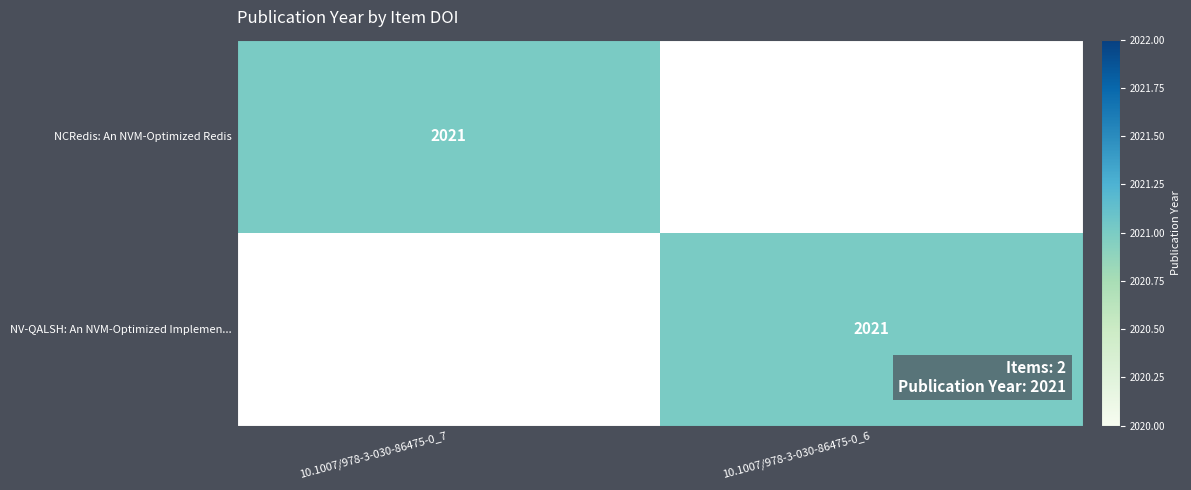

Is it true that NV-QALSH: An NVM-Optimized Implemen... equals 2021 at 10.1007/978-3-030-86475-0_6?

True